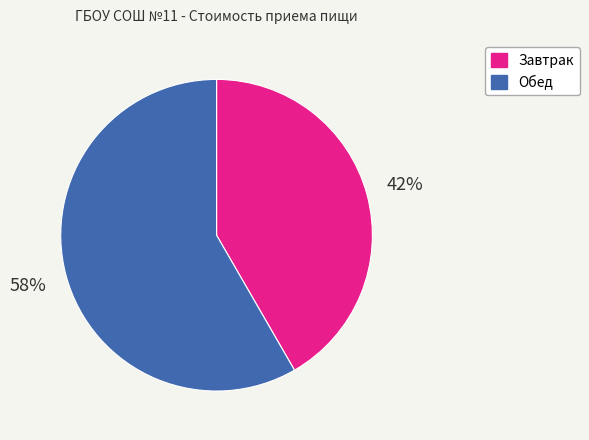

To the nearest percent, what is the average slice percentage?

50%